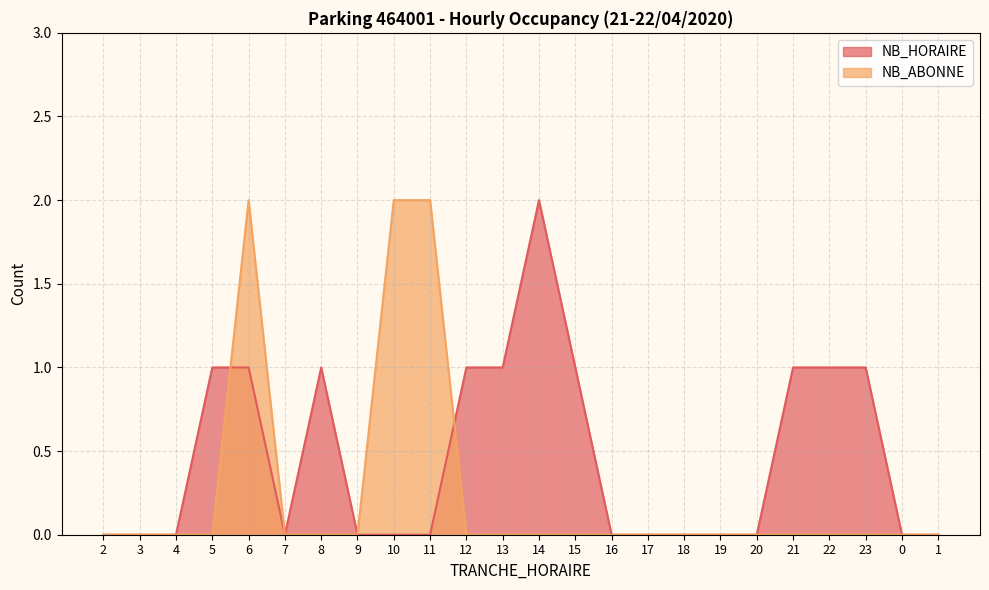

Rank the series by their maximum value, from highest to lowest.

NB_HORAIRE, NB_ABONNE